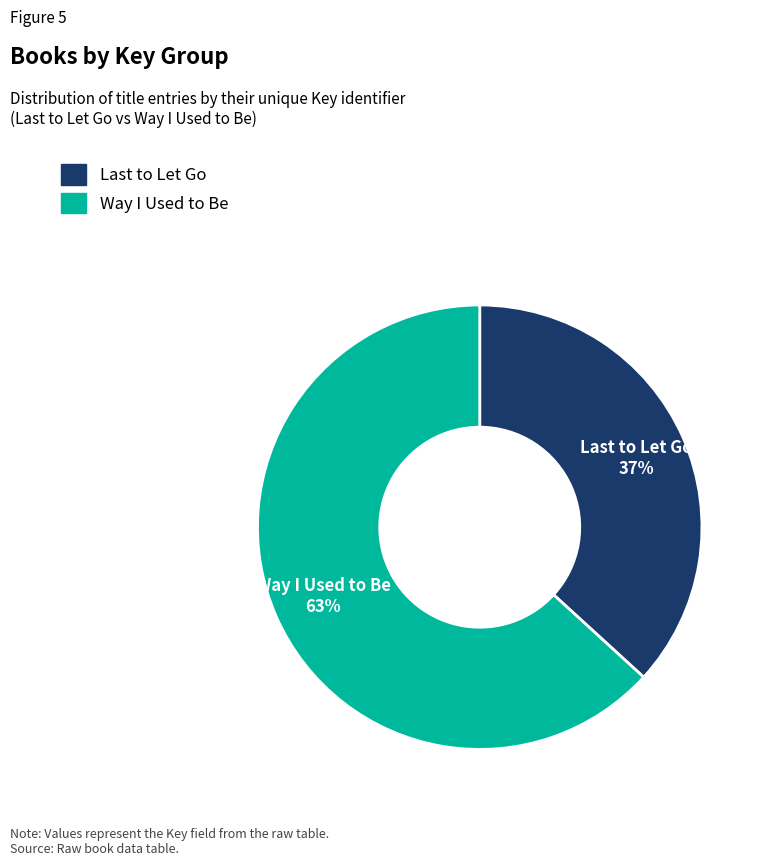

How many slices are in this pie chart?

2